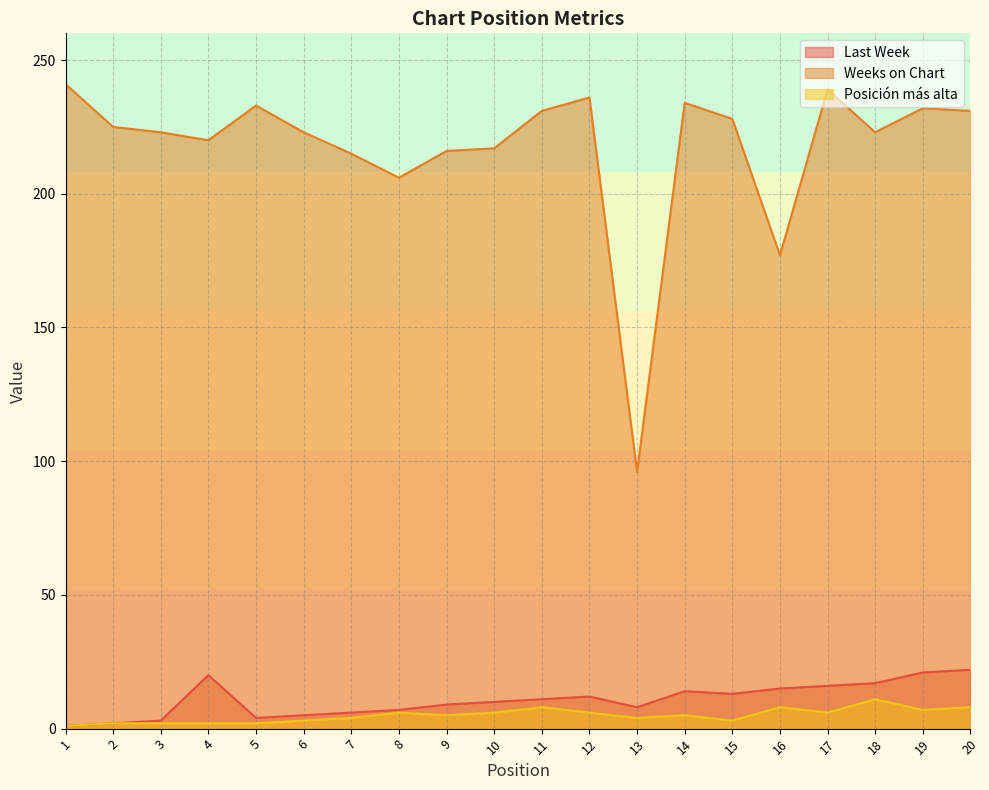

At which label does Last Week reach its peak?

20